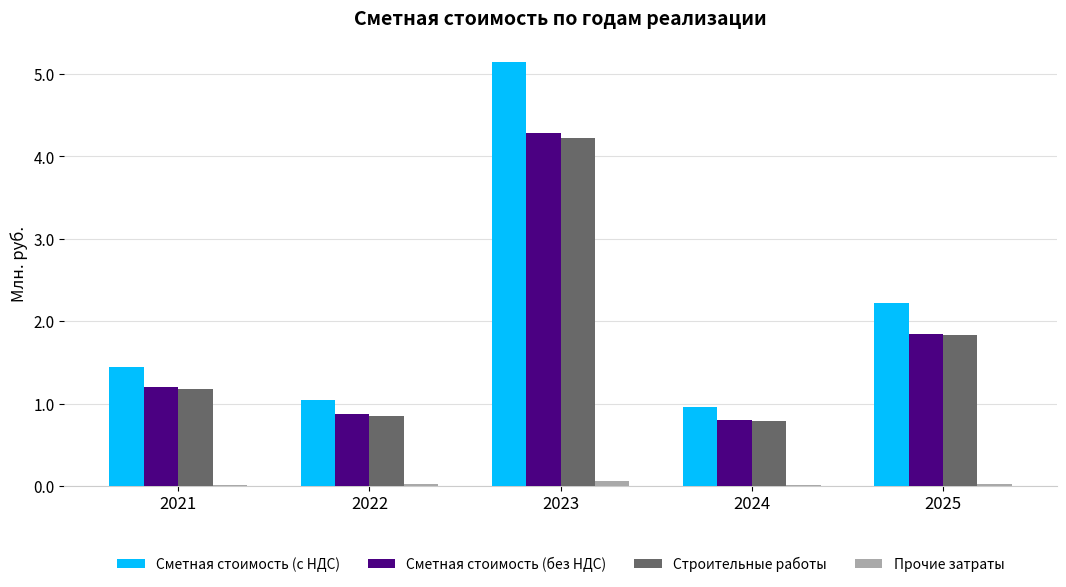

Between 2021 and 2024, which series saw the biggest shift?

Сметная стоимость (с НДС)